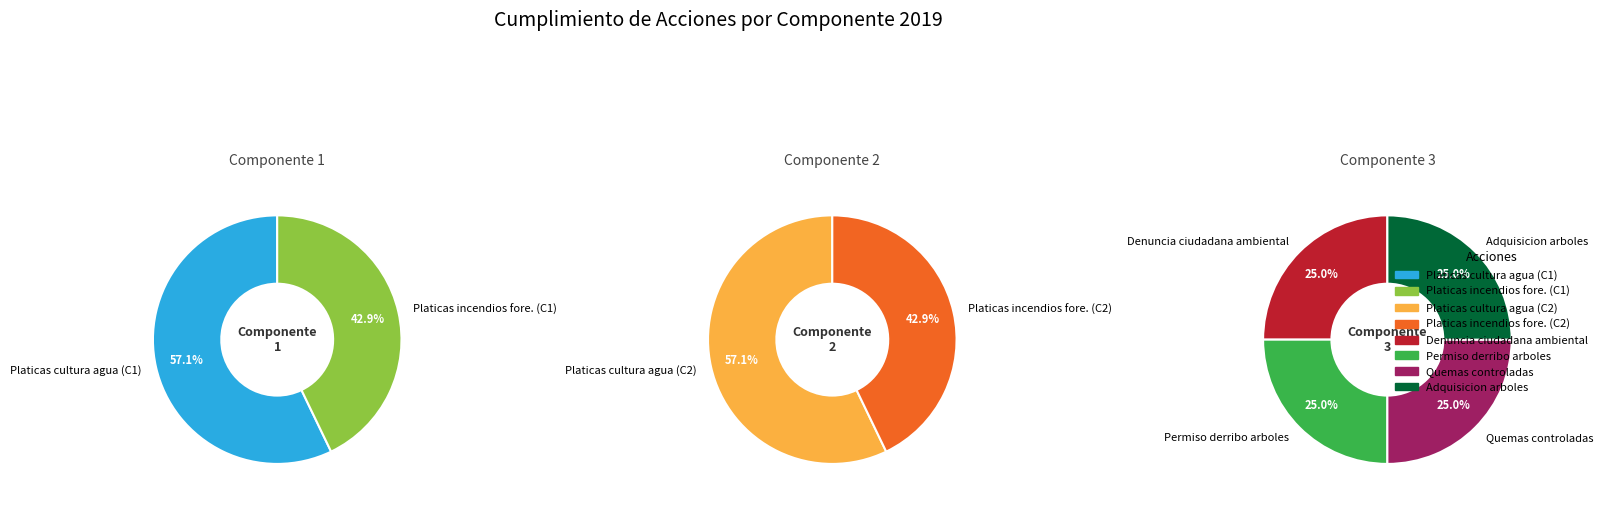

Count the number of slices in the pie.

8